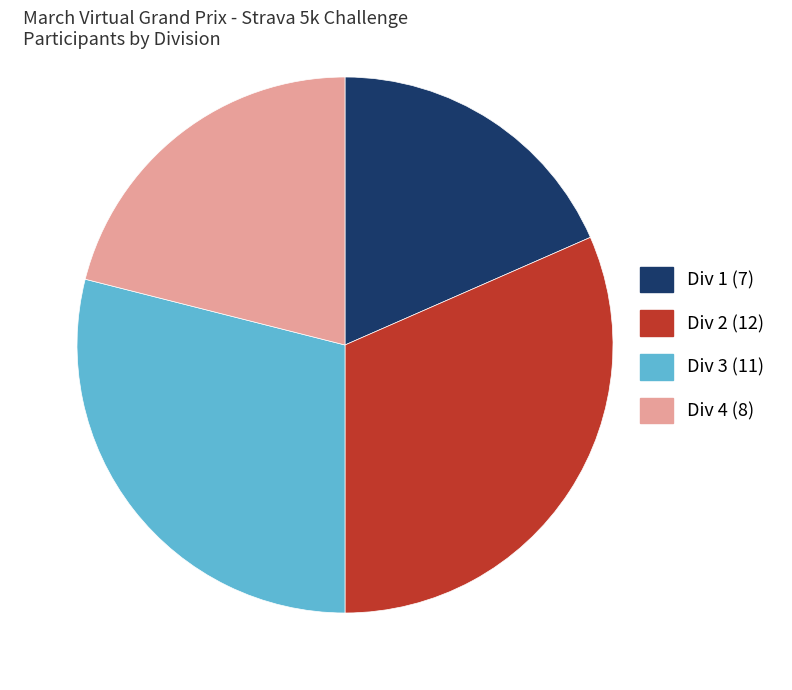

What is the largest slice in the pie chart?

Div 2